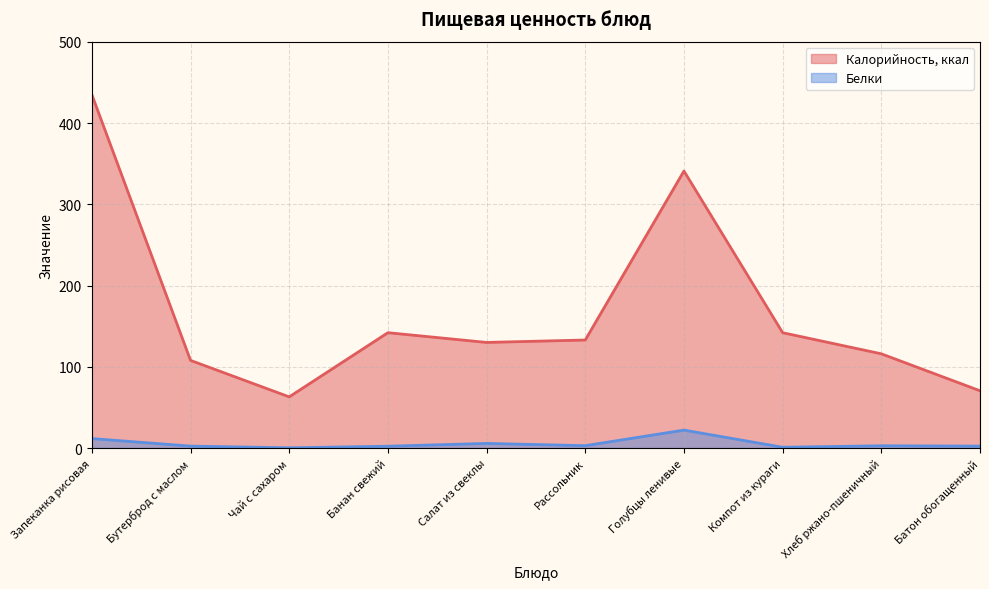

What is the sum of all Белки values?

53.6